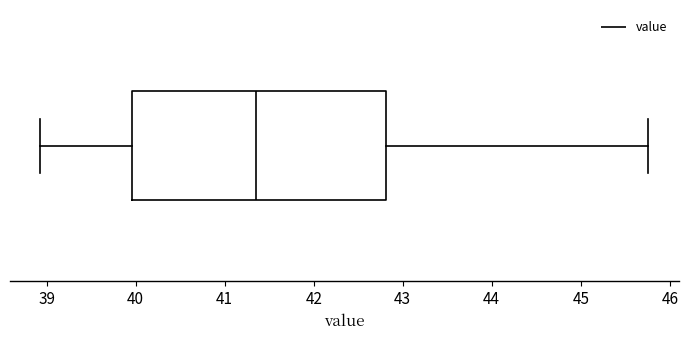

Transcribe this box plot: give where the median line is, the range the box spans, and where the two whiskers end, as read against the x-axis. The values are not printed on the chart, so give them approximately, as read against the axis.

median 41.4, box 40.0 to 42.8, whiskers 38.9 to 45.8